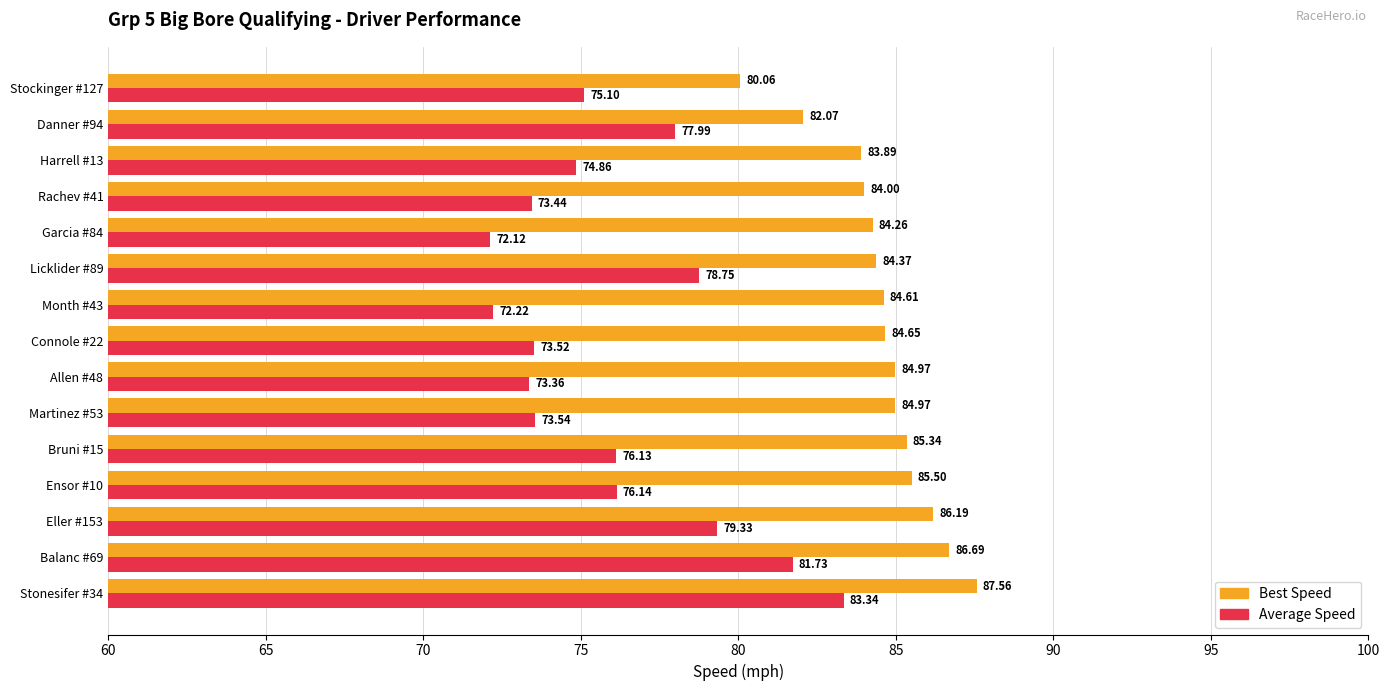

Rank the series by their maximum value, from highest to lowest.

Best Speed, Average Speed